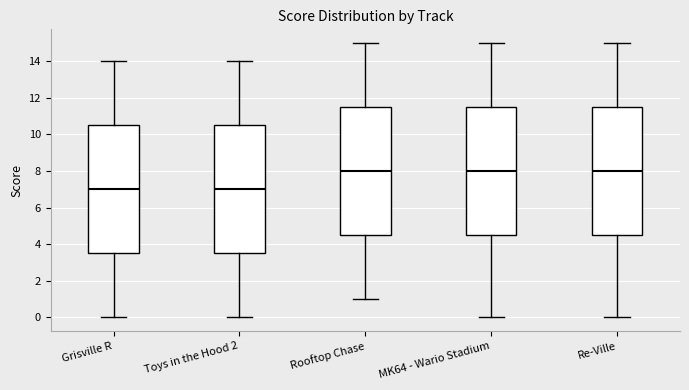

Where does the lower whisker of the box for Grisville R end on the y-axis? The values are not printed on the chart, so give them approximately, as read against the axis.

0.0